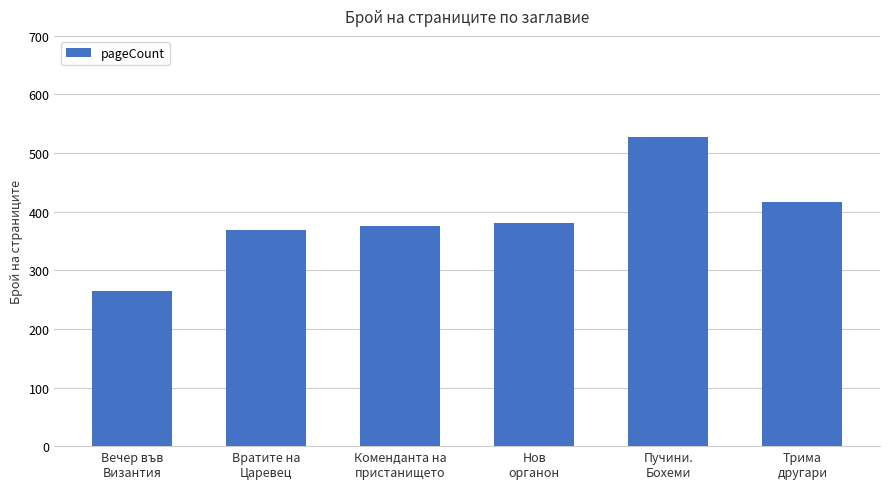

How many data points are less than 380?

3